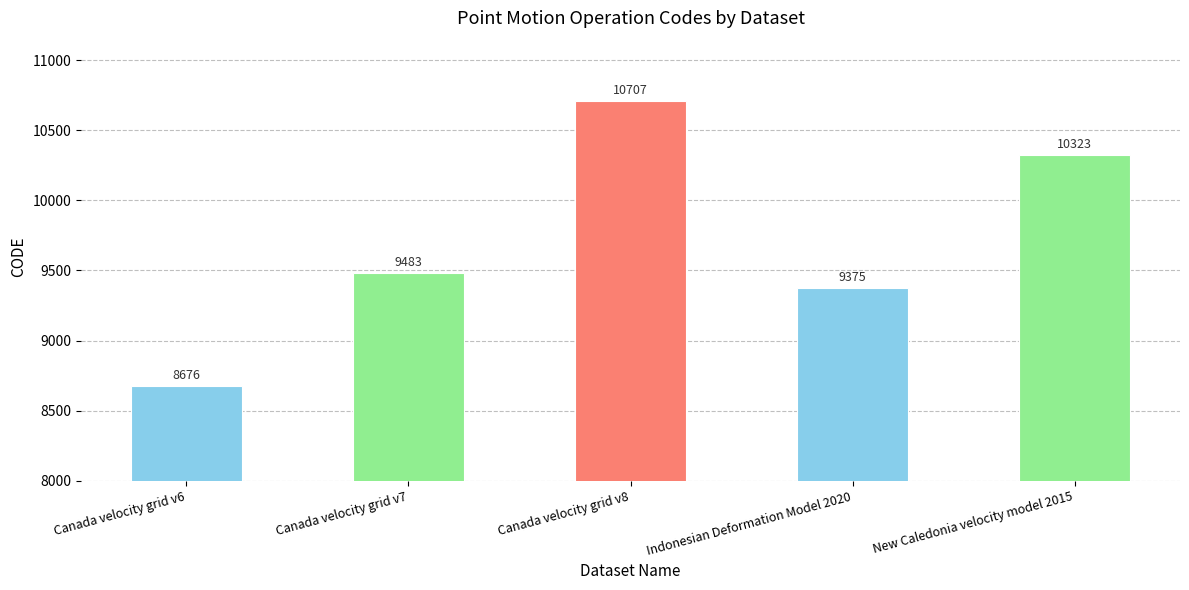

True or false: the data shows 4691 at New Caledonia velocity model 2015.

False